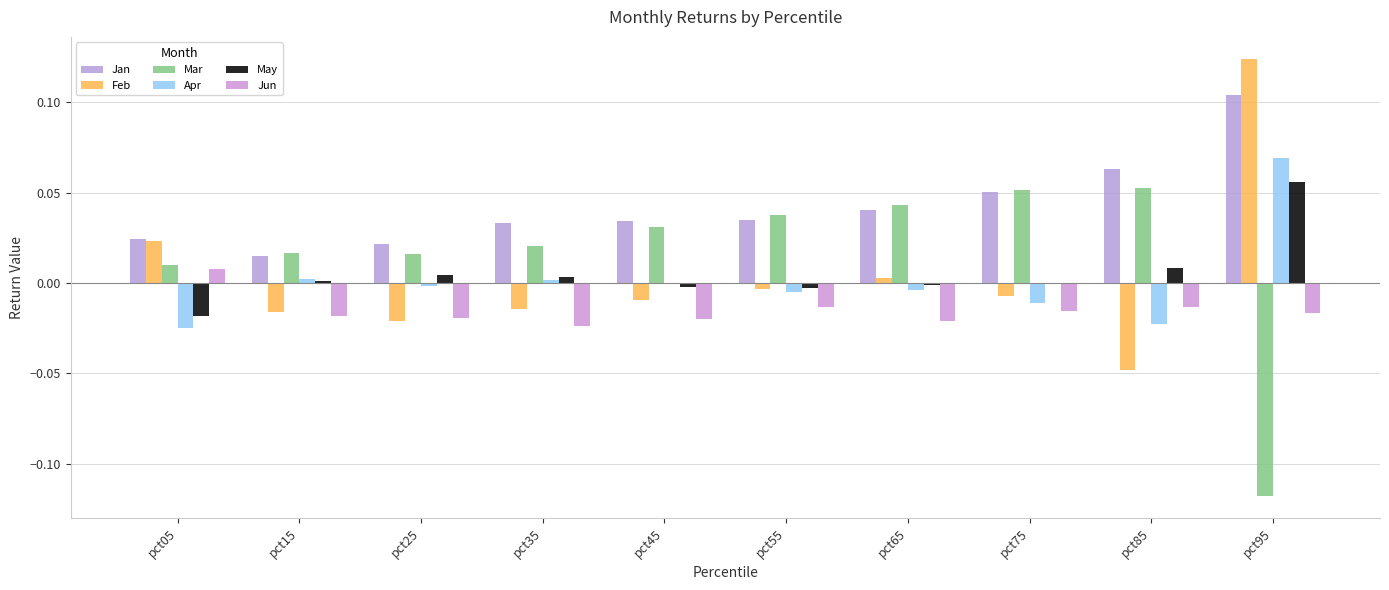

How many data points in Jun are above 0?

1